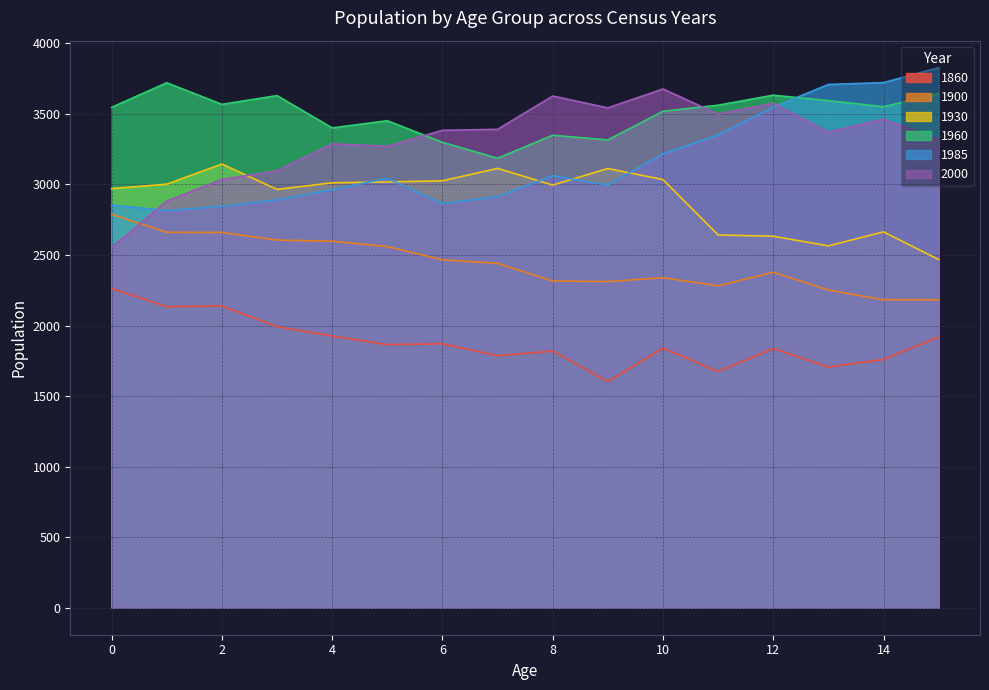

In 1985, how many points are higher than both neighbors (excluding endpoints)?

2